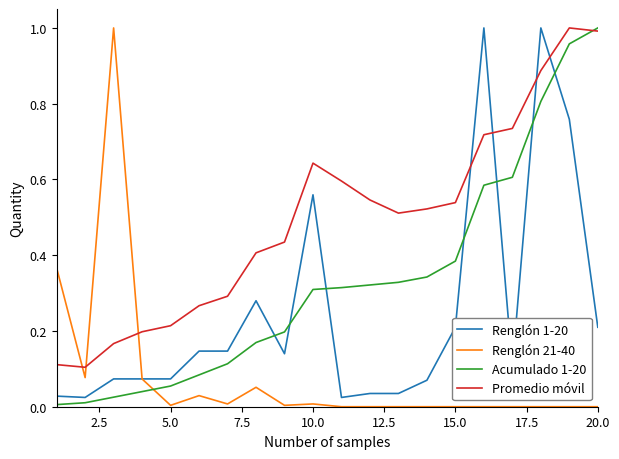

After their last crossing, which series has the higher values: Renglón 21-40 or Renglón 1-20?

Renglón 1-20